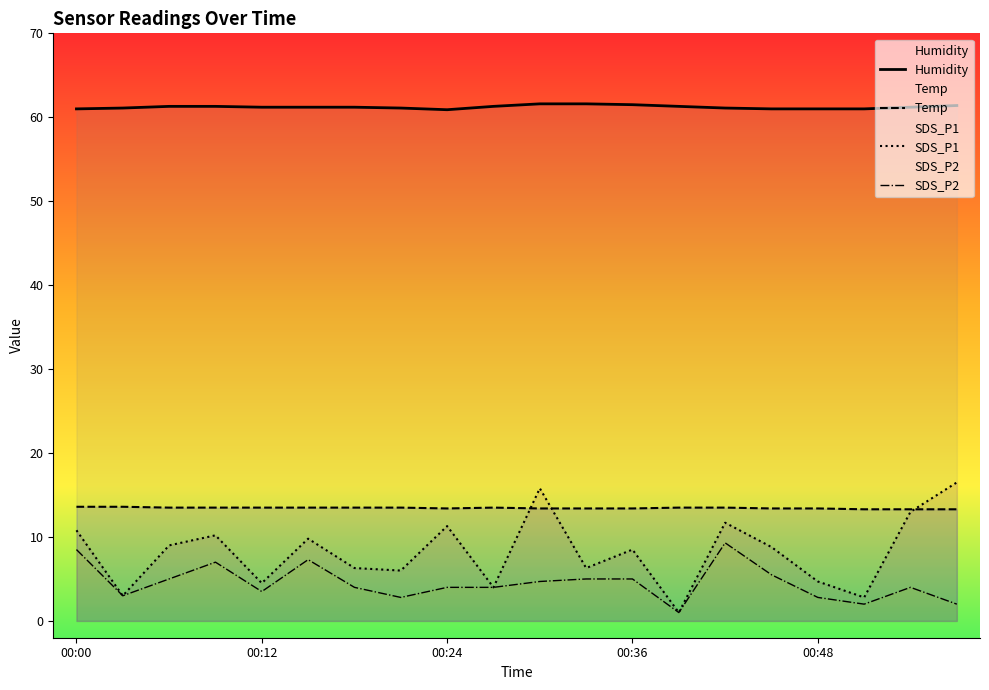

How many interior local peaks does the Temp series have?

1